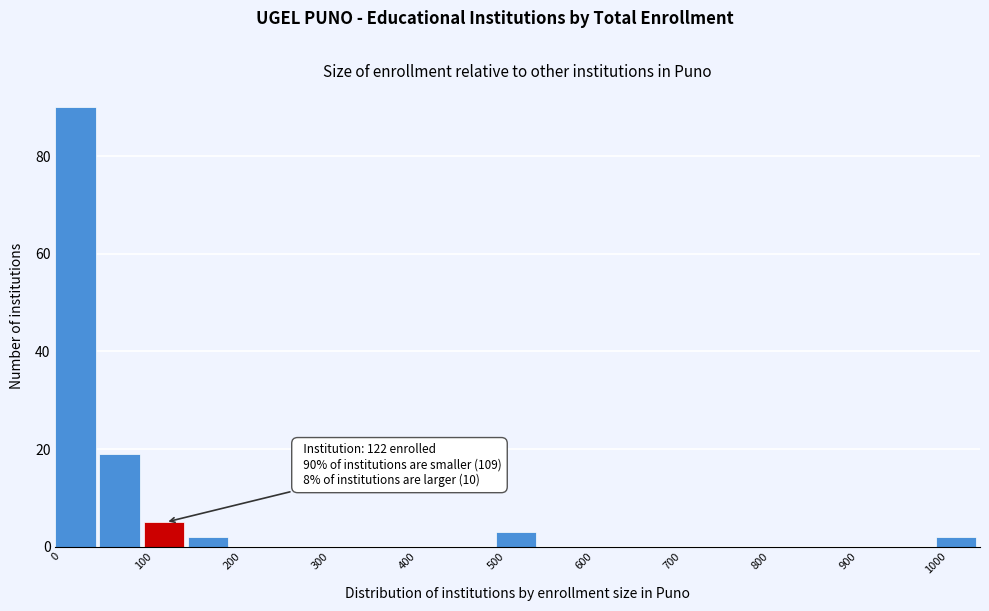

Which range on the x-axis has the tallest bar?

0 to 50